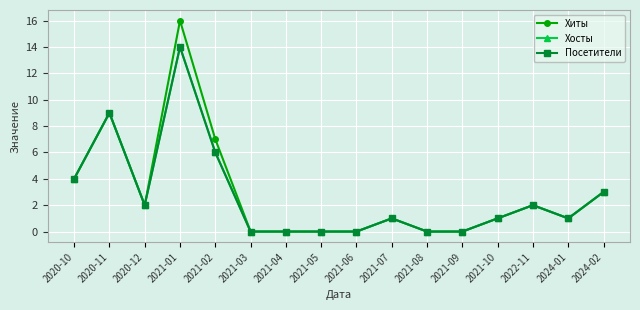

True or false: Хосты has more than 2 points higher than both neighbors.

True